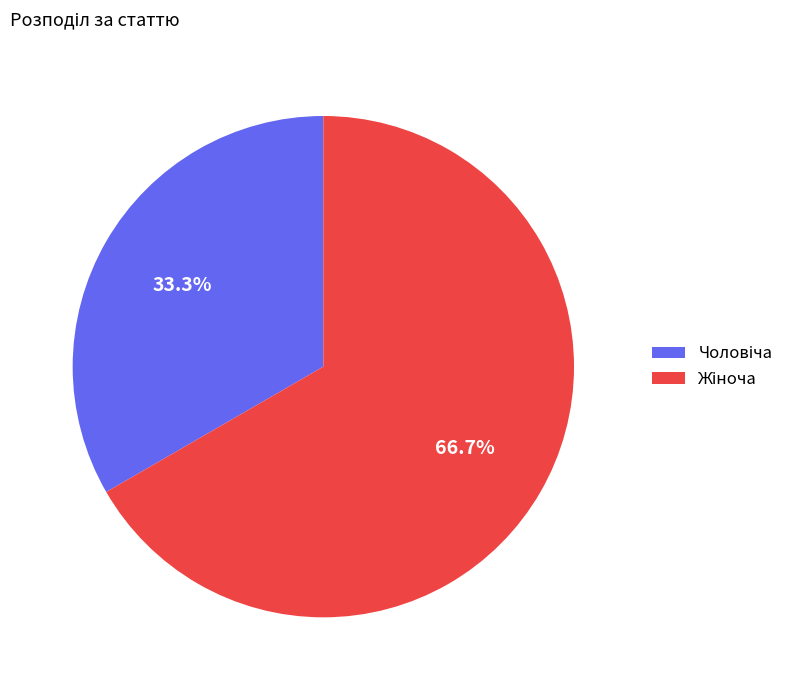

Count the number of slices in the pie.

2